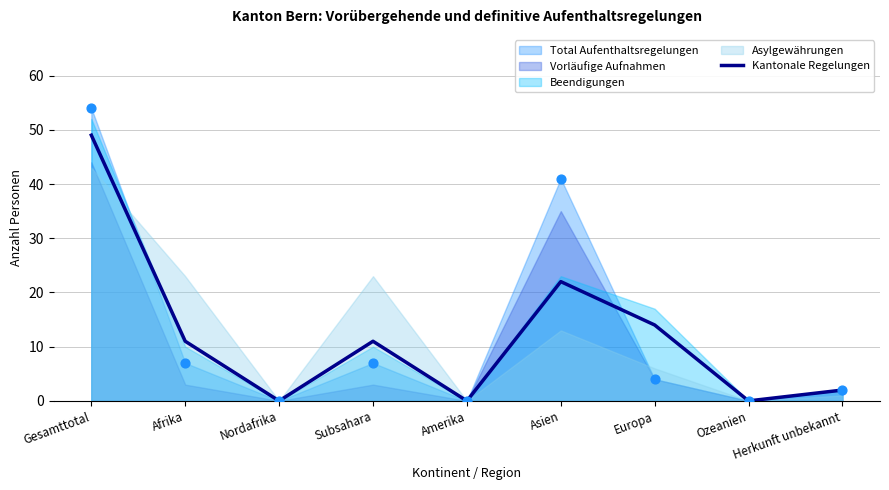

At which label is Kantonale Regelungen closest to 24?

Asien